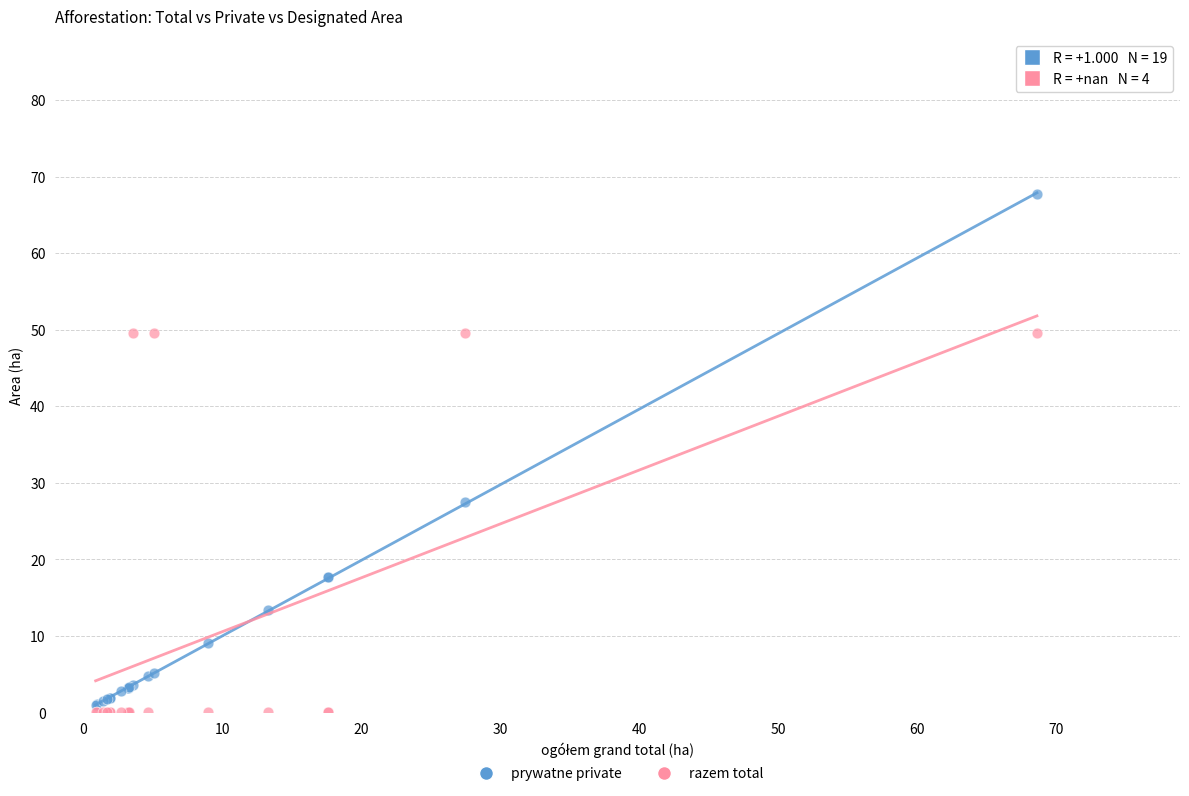

Which series has the largest Y range (max minus min)?

prywatne private